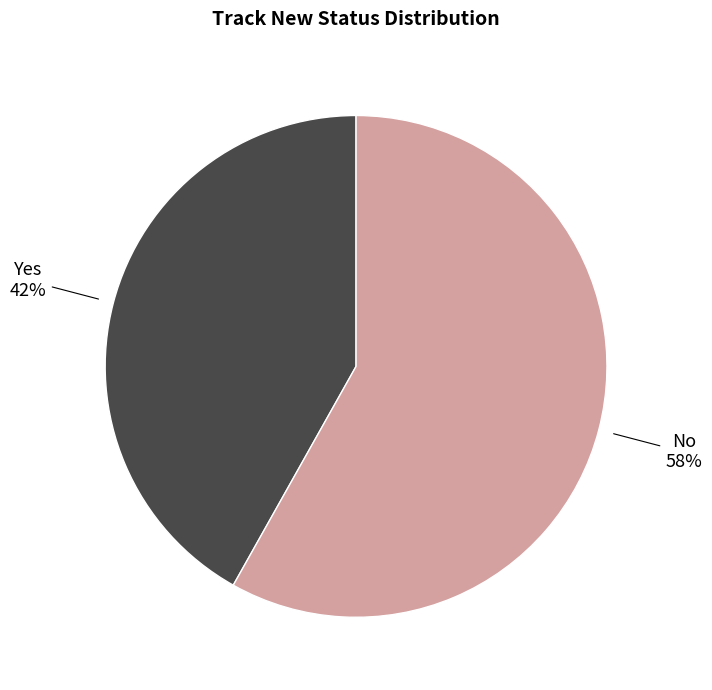

To the nearest percent, what is the difference between the largest and smallest slice percentages?

16%